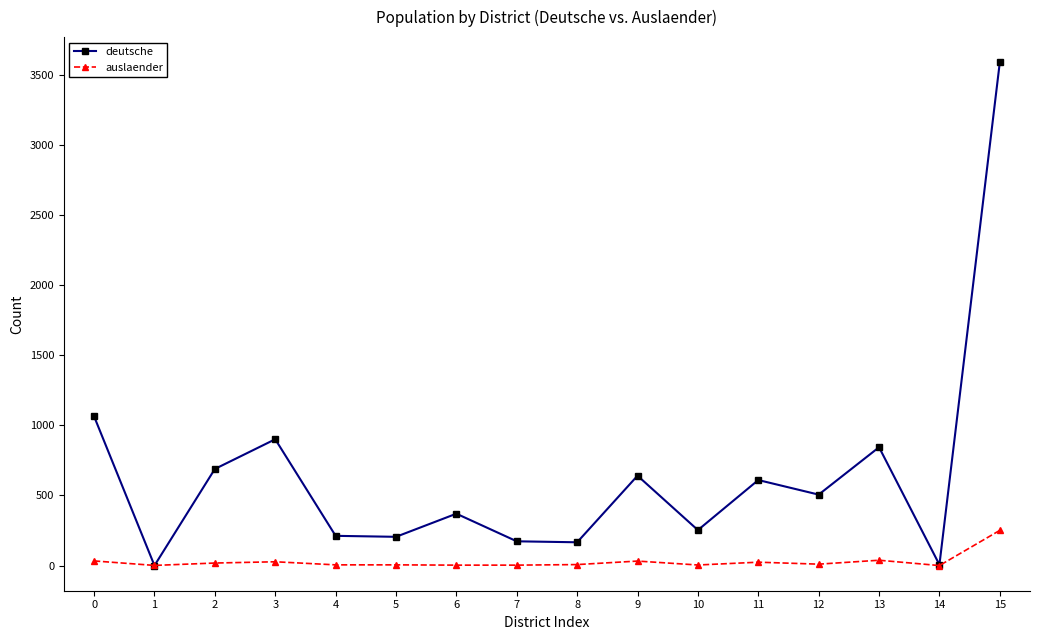

How many distinct data groups are displayed?

2